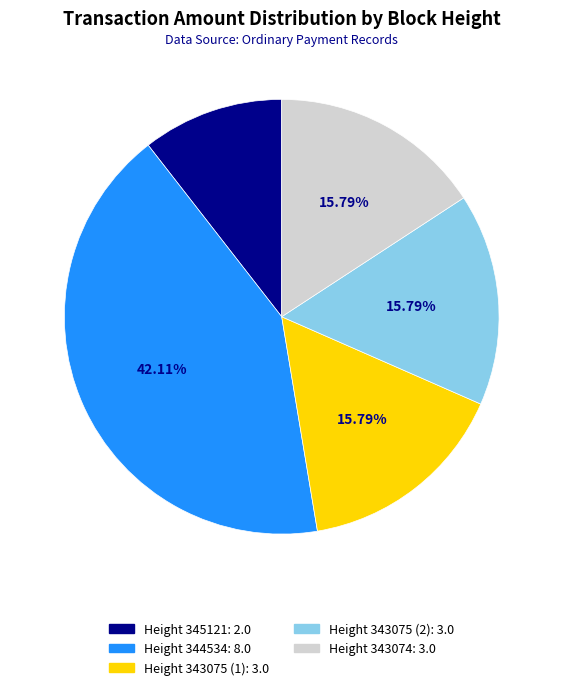

To the nearest percent, what is the combined percentage of Height 343075 (2) and Height 344534?

58%